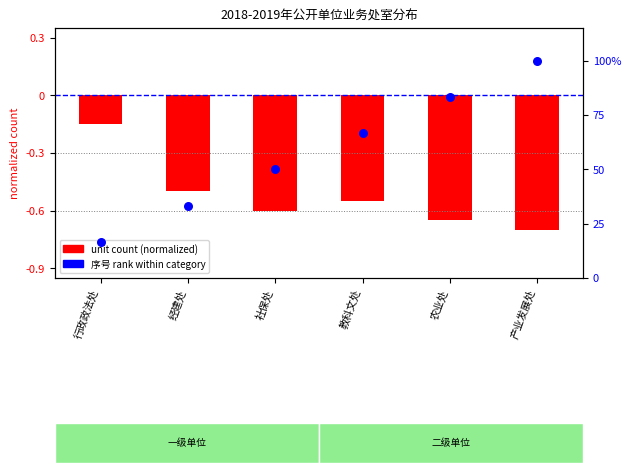

At which category is the sum across all series the highest?

产业发展处